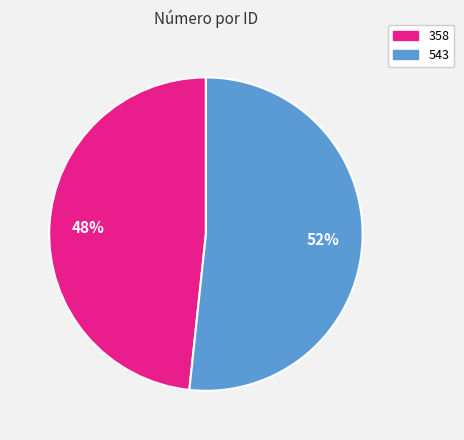

What is the smallest slice in the pie chart?

358